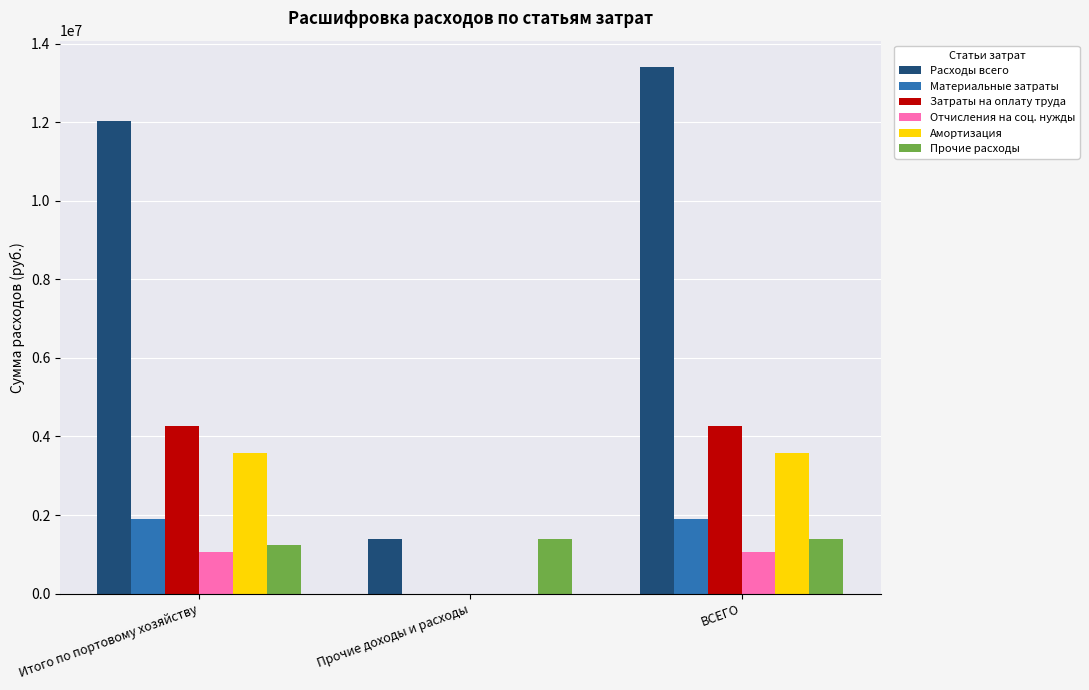

Is the value of Прочие расходы at ВСЕГО greater than the value of Отчисления на соц. нужды at Итого по портовому хозяйству?

Yes